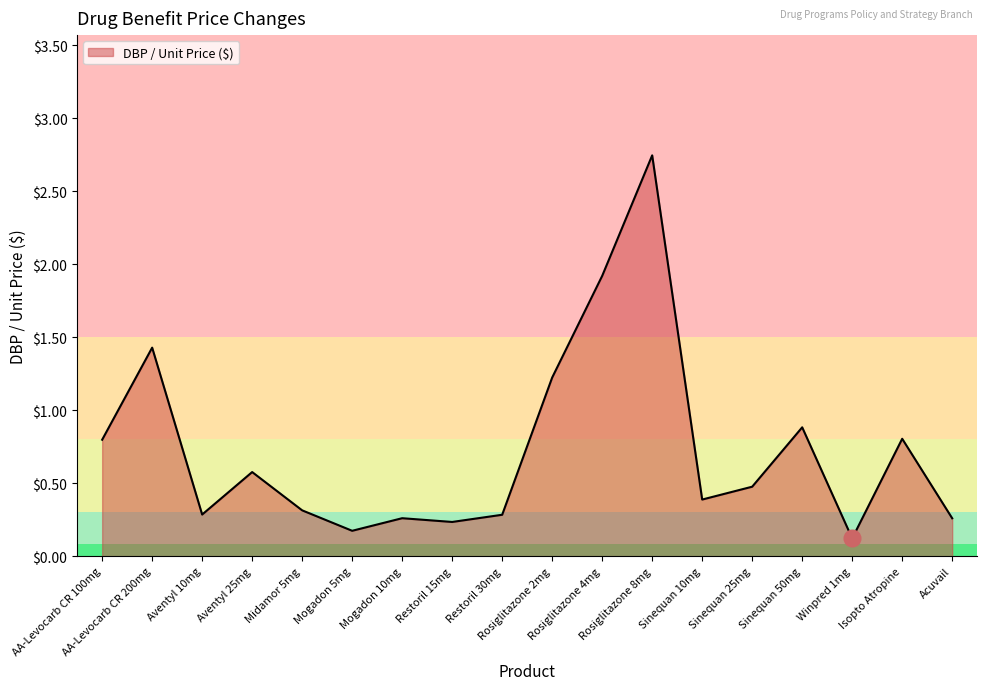

True or false: the data shows 0.3 at Aventyl 25mg.

False